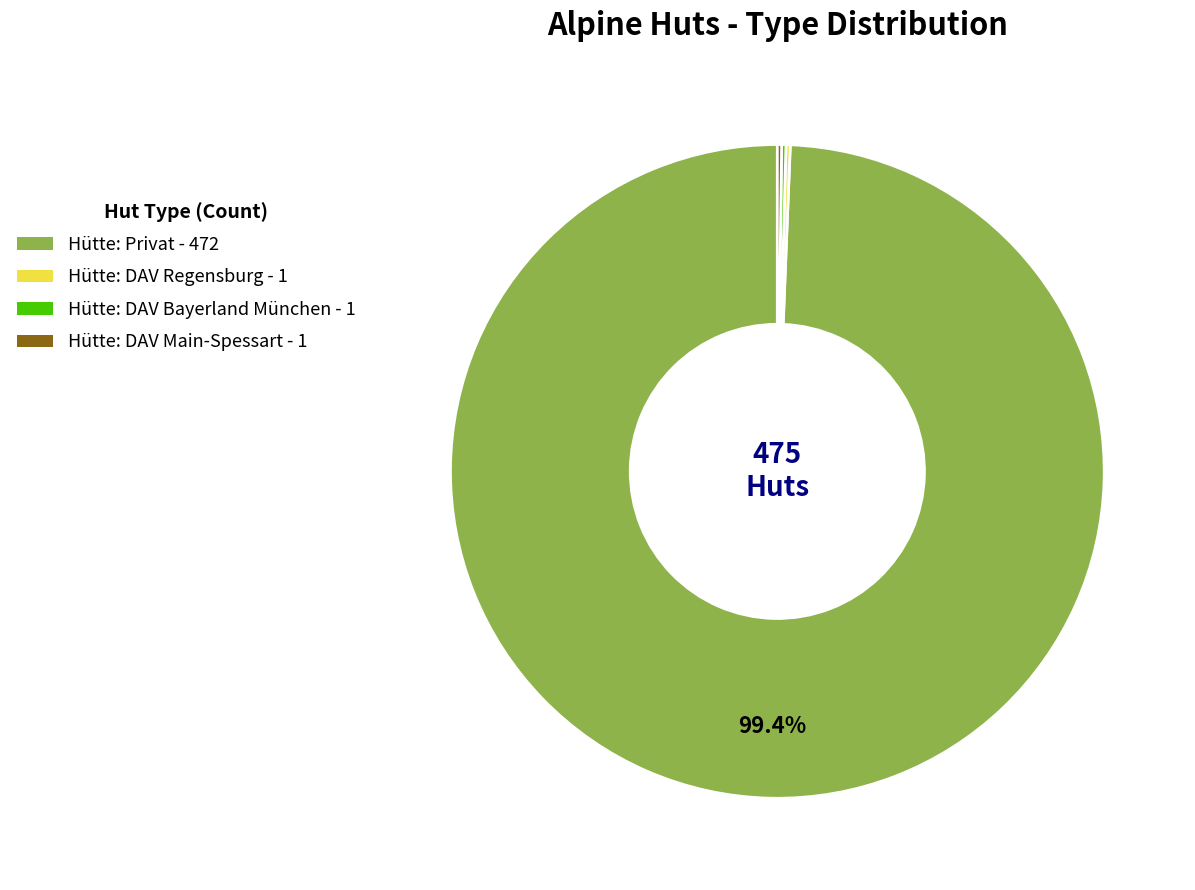

Is there any slice that represents more than half of the pie?

Yes